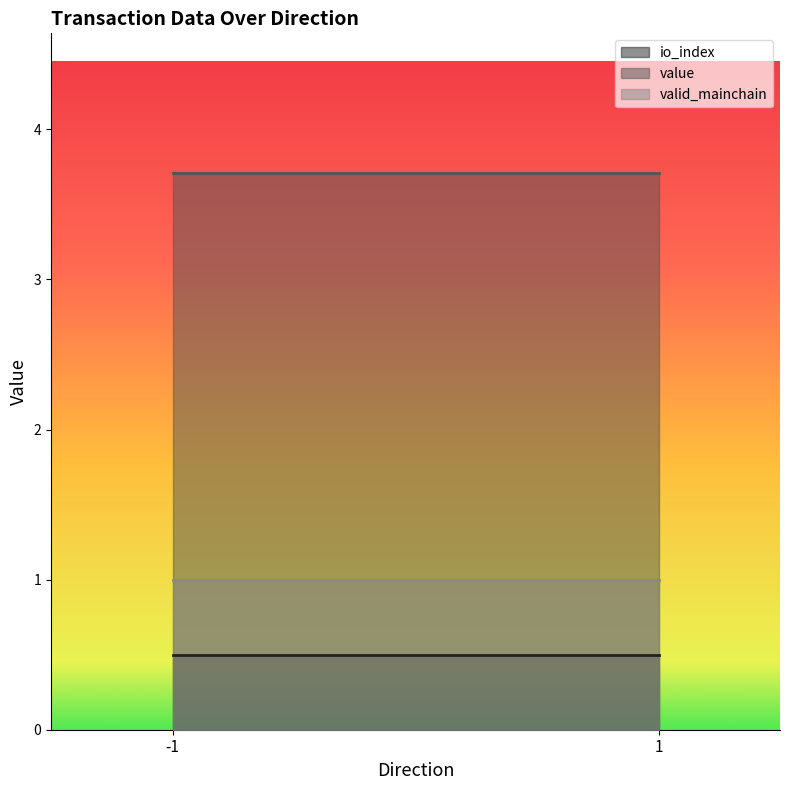

What is the highest value of the valid_mainchain series?

1.0